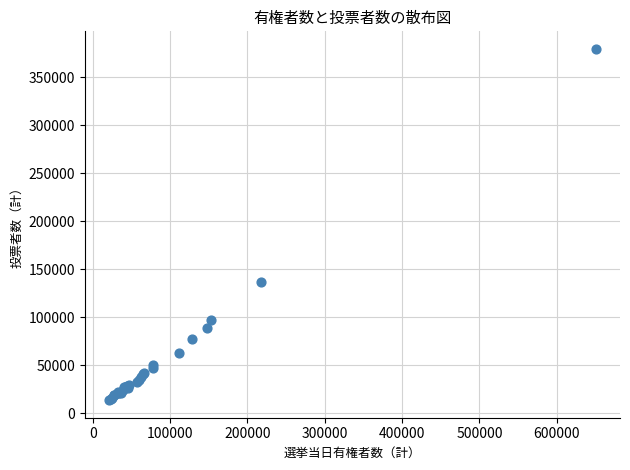

What Y value in the scatter plot is closest to 196376?

136387